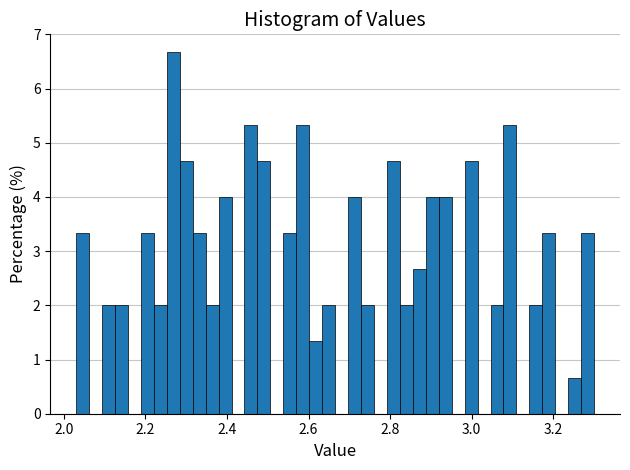

Read against the x-axis, roughly where is the centre of the tallest bar?

2.26